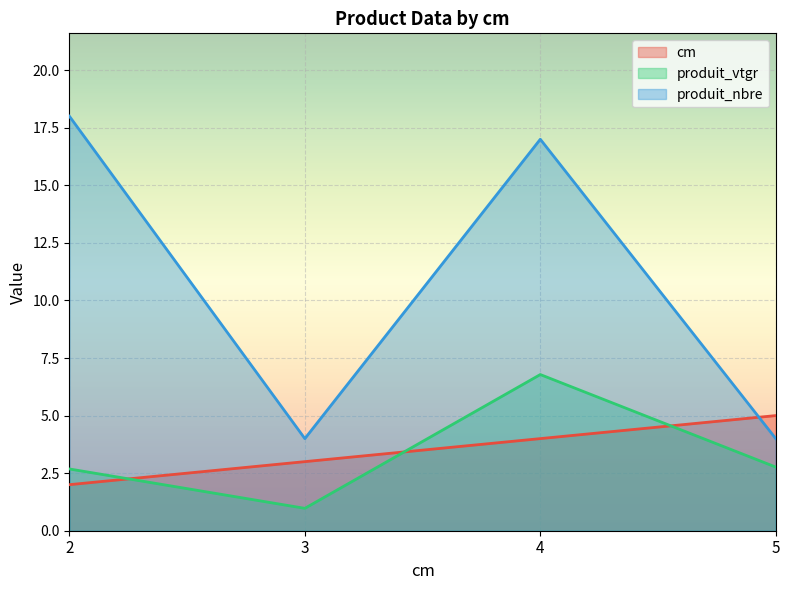

Is the value of produit_vtgr at 5 greater than the value of cm at 2?

Yes